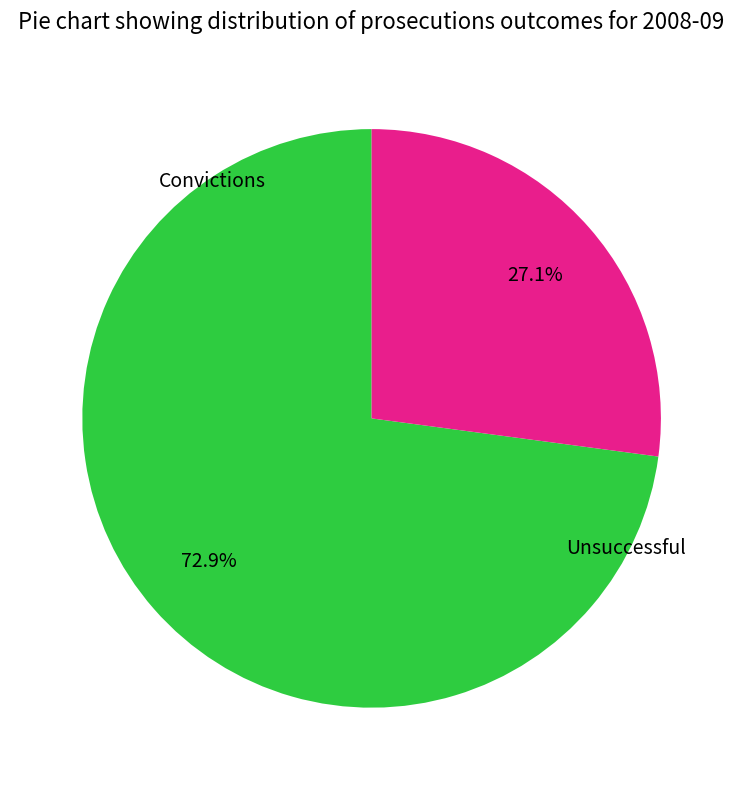

Is there a majority slice in this chart?

Yes